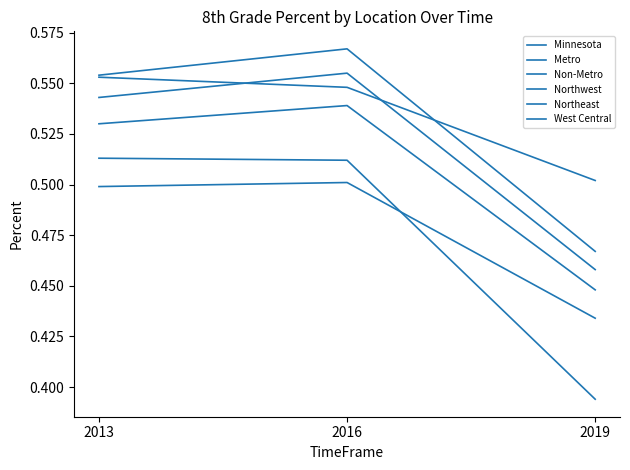

Is it true that Metro equals 0.7 at 2019?

False